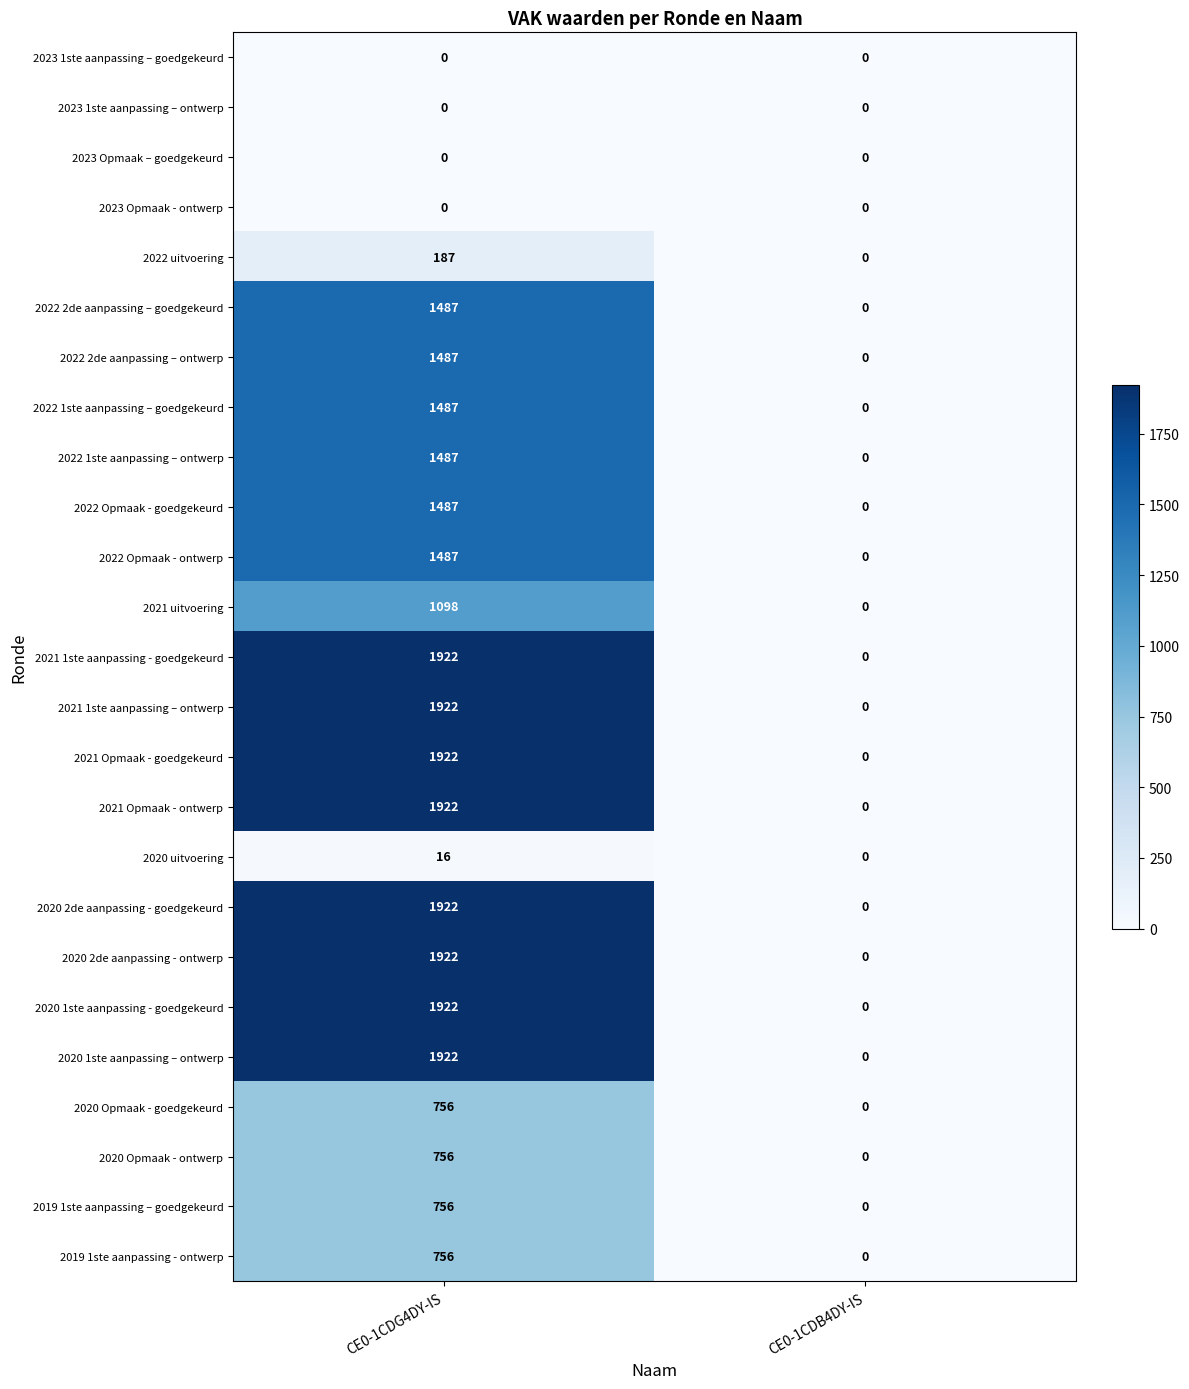

What is the spread (max minus min) of values at CE0-1CDG4DY-IS?

1922